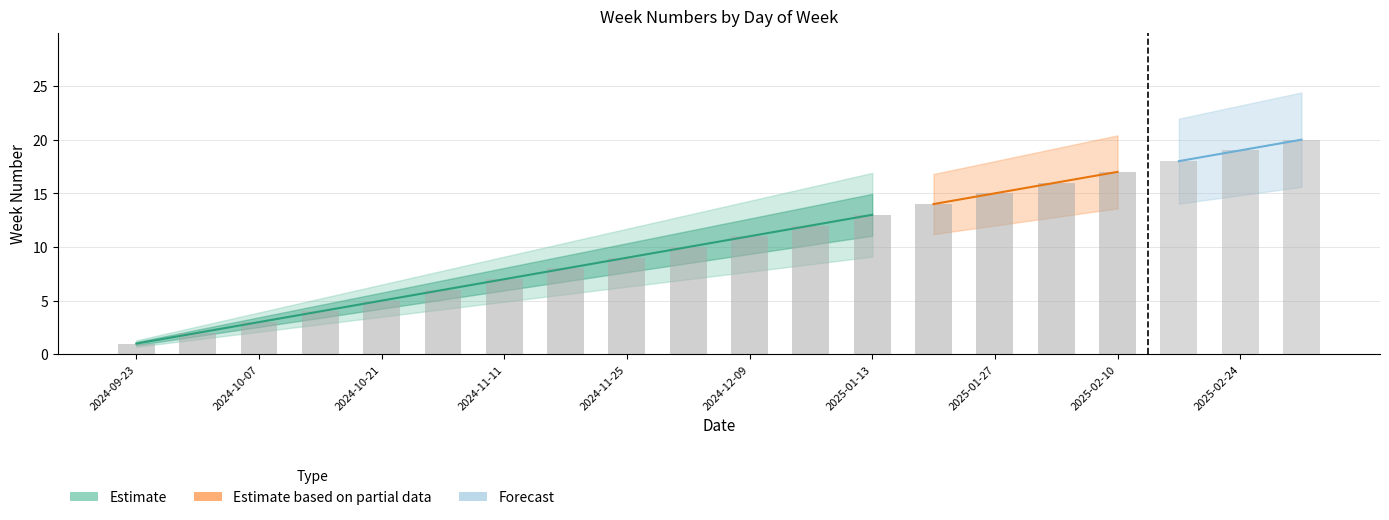

What is the value of the DINSDAG bar at the 5th from the left?

5